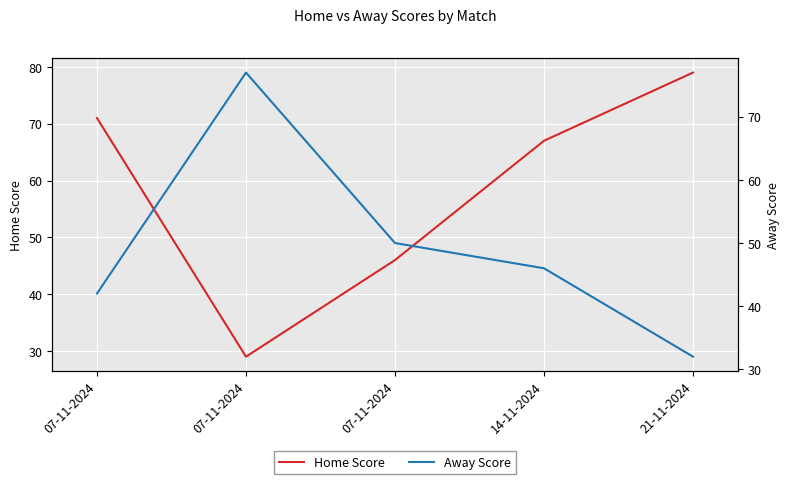

True or false: Away Score has more than 2 interior local peaks.

False